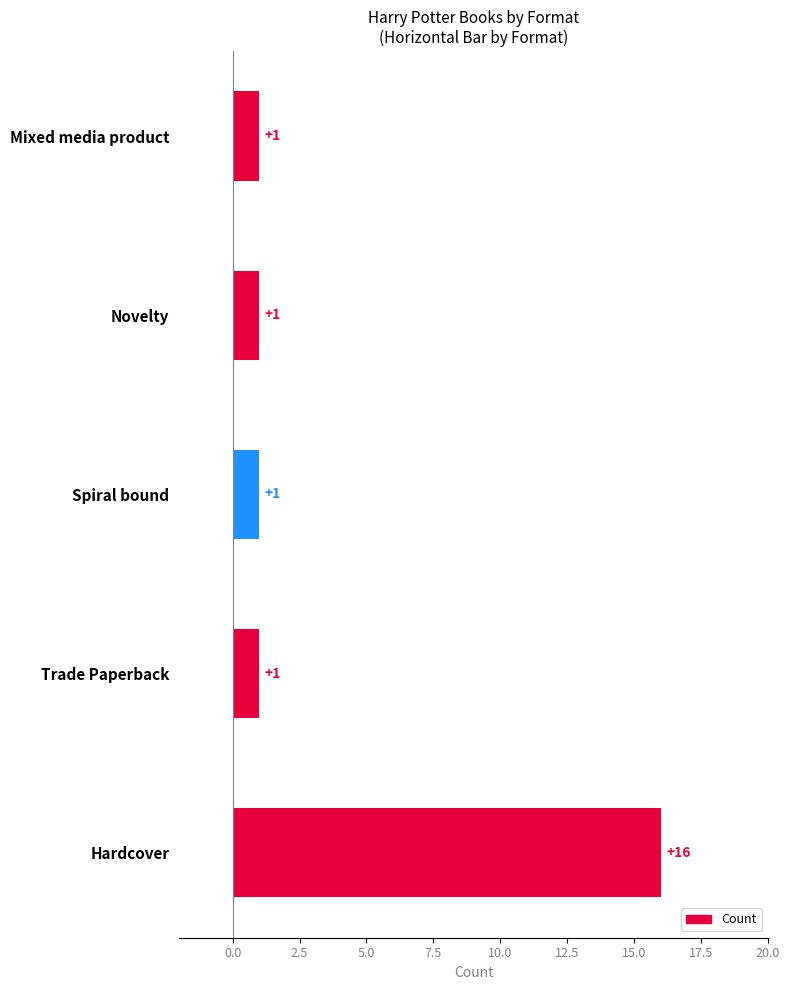

Approximately how many times larger is the value at Spiral bound compared to Novelty?

1.0